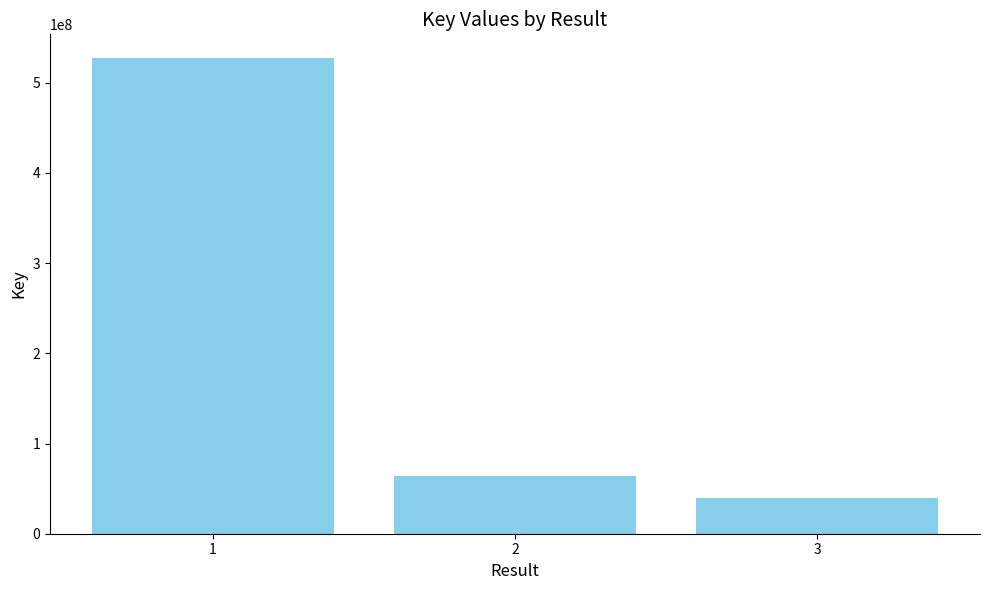

How many bars are there in total?

3